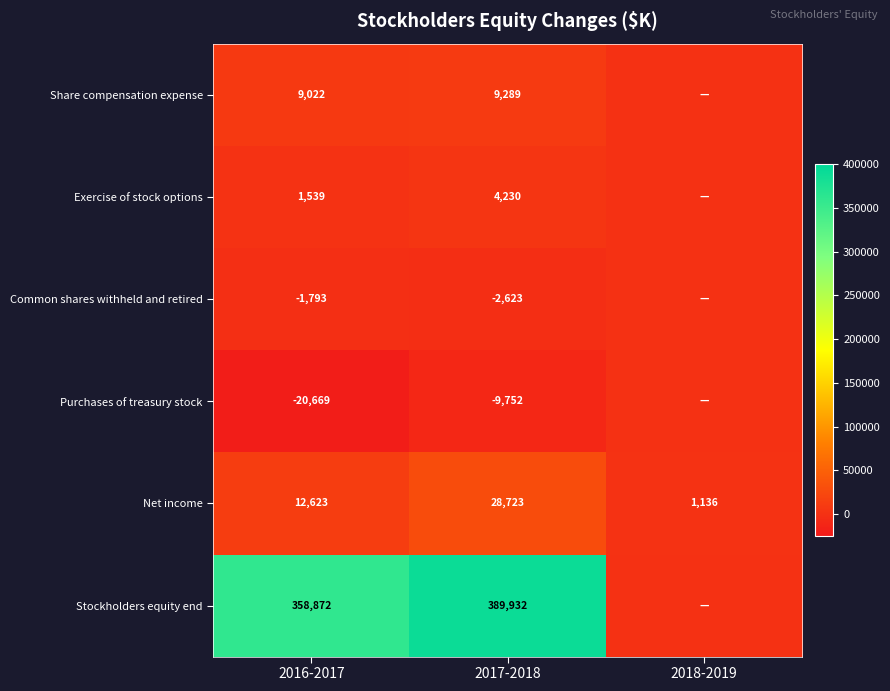

What is the sum of the Stockholders equity end values at 2016-2017 and 2017-2018?

748804